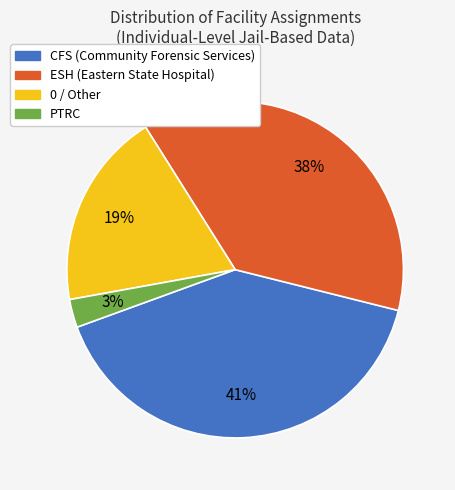

Is there a majority slice in this chart?

No